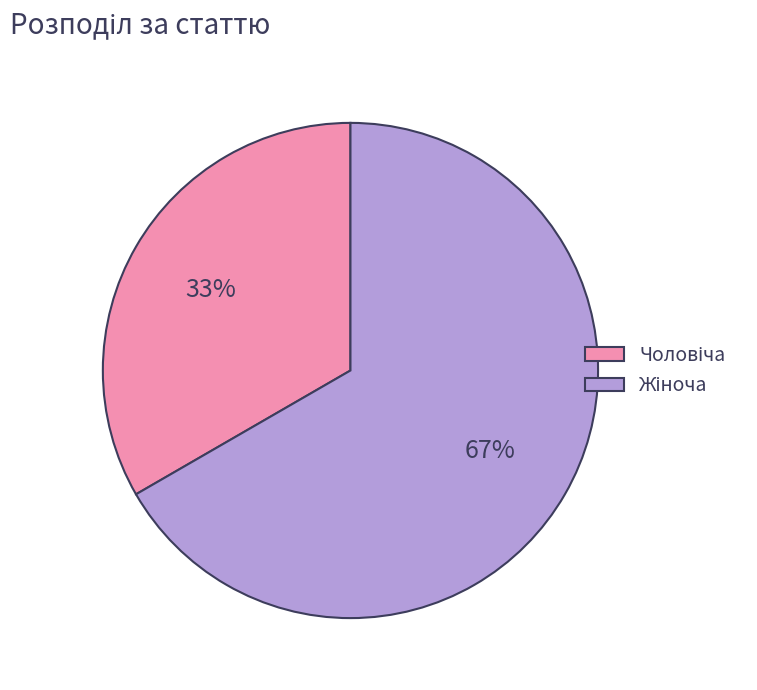

To the nearest percent, what is the average slice percentage?

50%